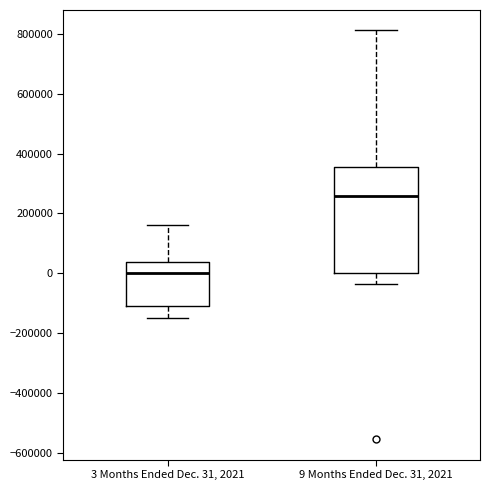

Which box has the lowest median line?

3 Months Ended Dec. 31, 2021